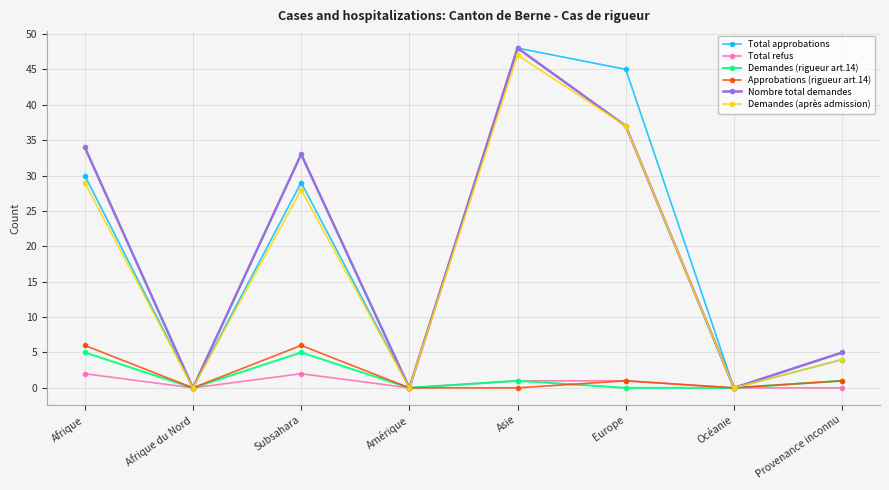

What is the label of the 7th point from the right?

Afrique du Nord